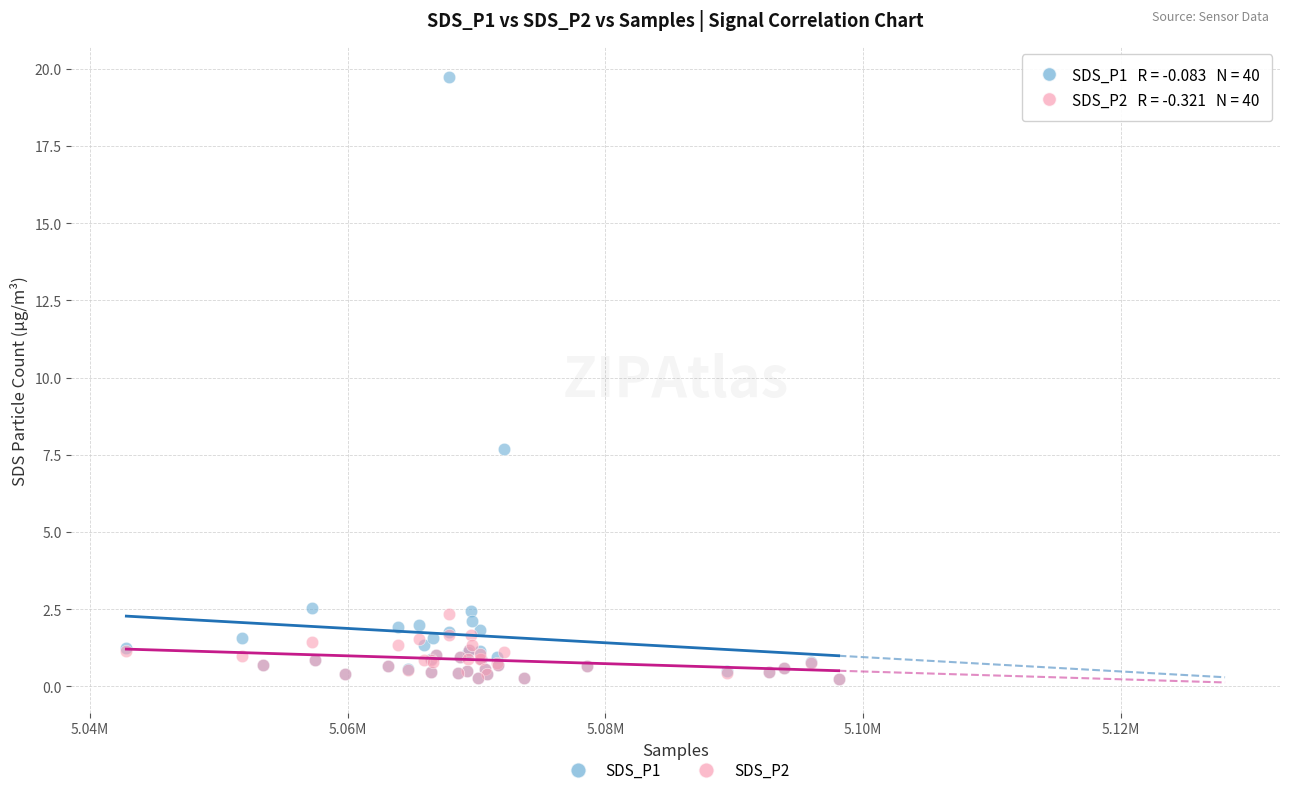

Across all series, what Y value is closest to 9?

7.7